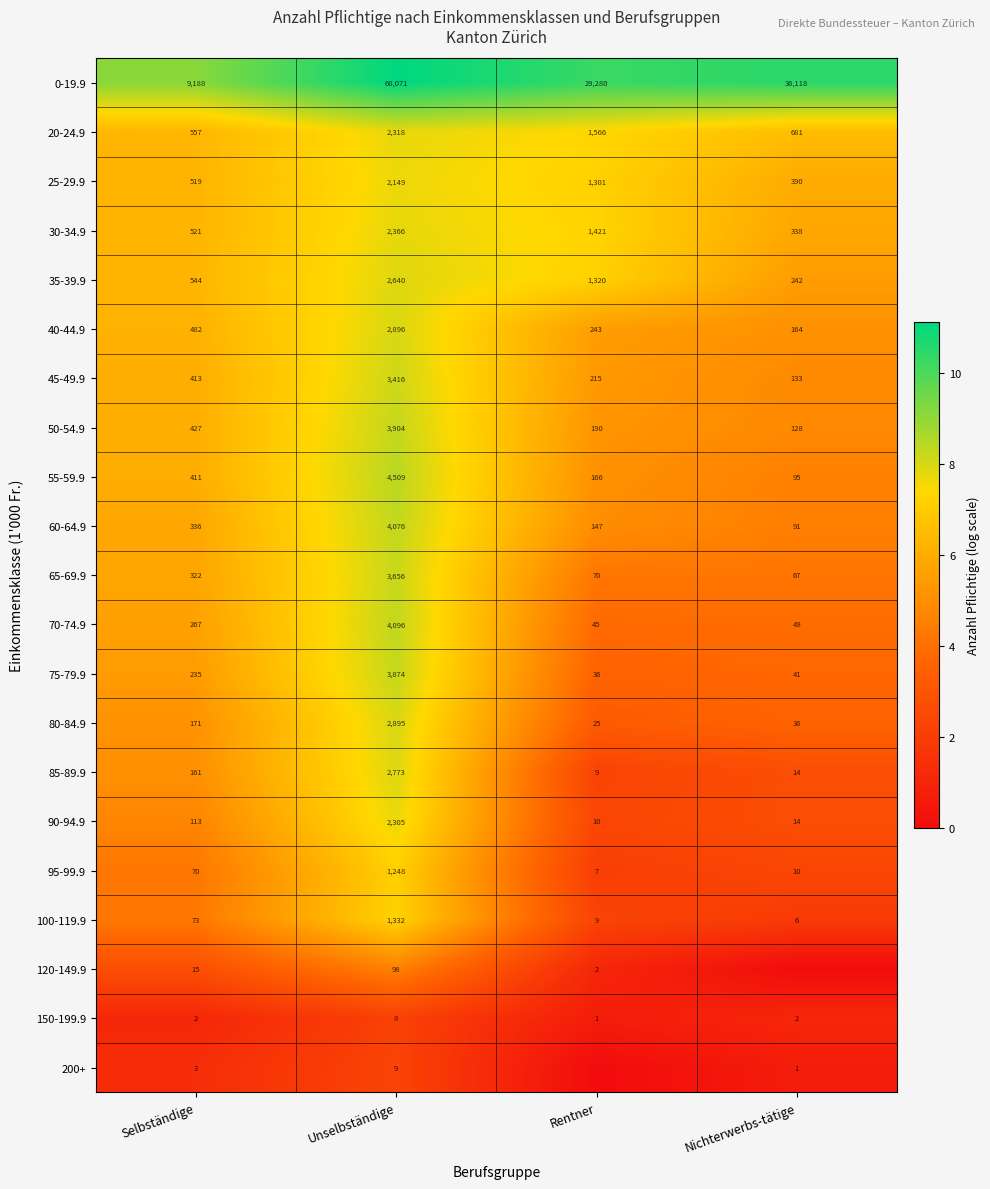

True or false: 50-54.9 has a value of 5484 at Unselbständige.

False